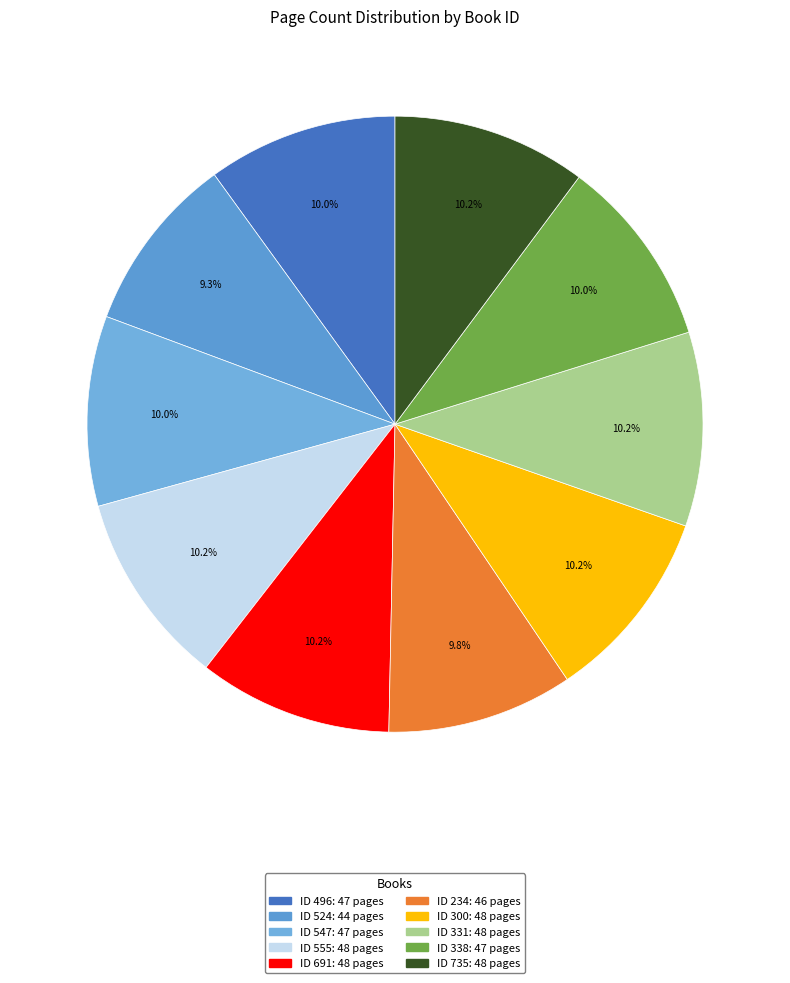

To the nearest percent, what is the difference between the largest and smallest slice percentages?

1%